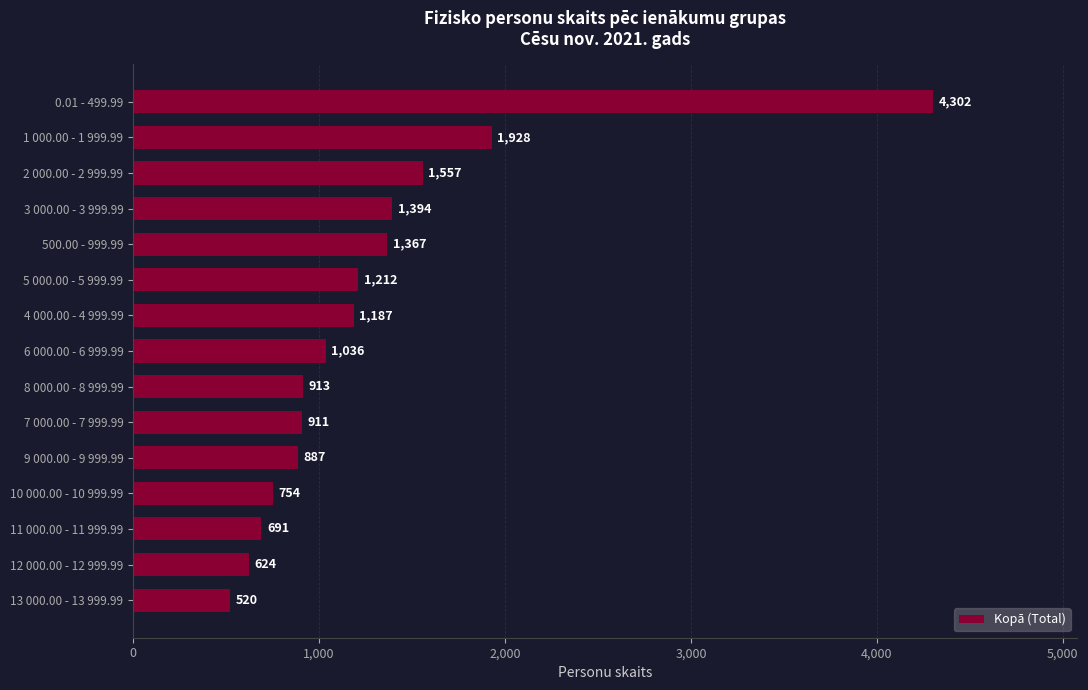

Which category has the highest value across all series?

0.01 - 499.99